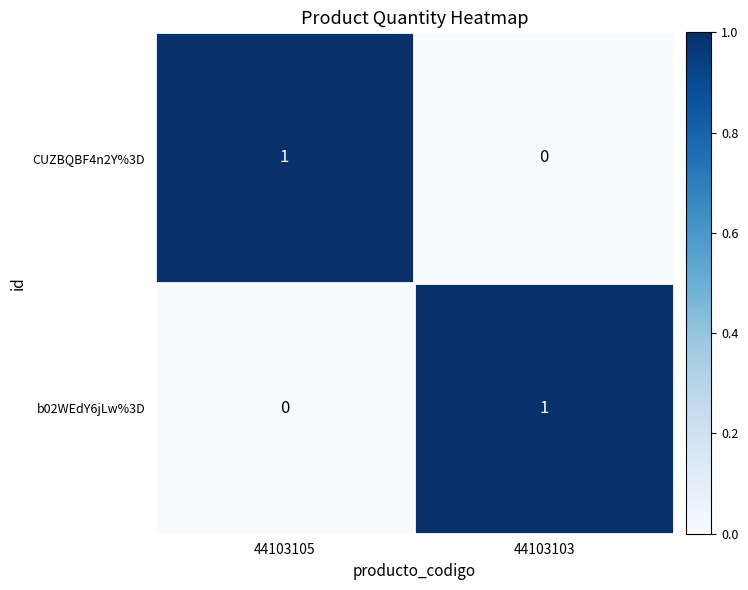

At how many categories does at least one series exceed 0?

2